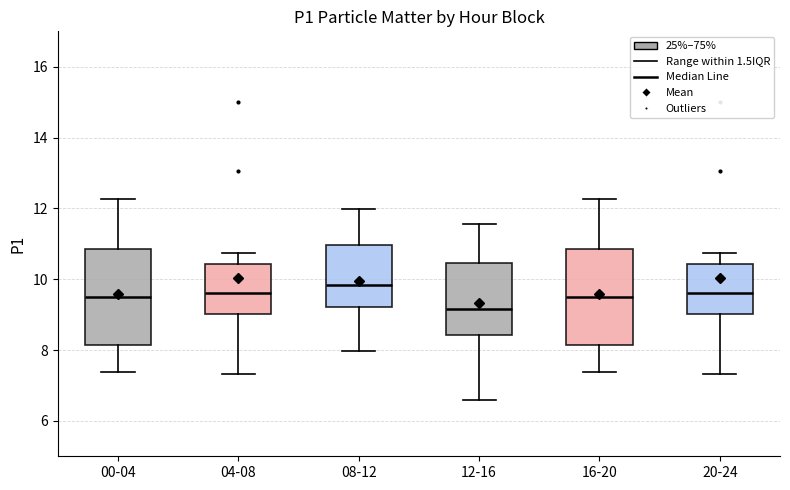

Reading left to right, read every box against the y-axis: the position of its median line, the range the box covers, and the ends of its whiskers. The values are not printed on the chart, so give them approximately, as read against the axis.

00-04: median 9.6, box 8.2 to 10.8, whiskers 7.4 to 12.2
04-08: median 9.6, box 9.0 to 10.4, whiskers 7.4 to 10.8
08-12: median 9.8, box 9.2 to 11.0, whiskers 8.0 to 12.0
12-16: median 9.2, box 8.4 to 10.4, whiskers 6.6 to 11.6
16-20: median 9.6, box 8.2 to 10.8, whiskers 7.4 to 12.2
20-24: median 9.6, box 9.0 to 10.4, whiskers 7.4 to 10.8